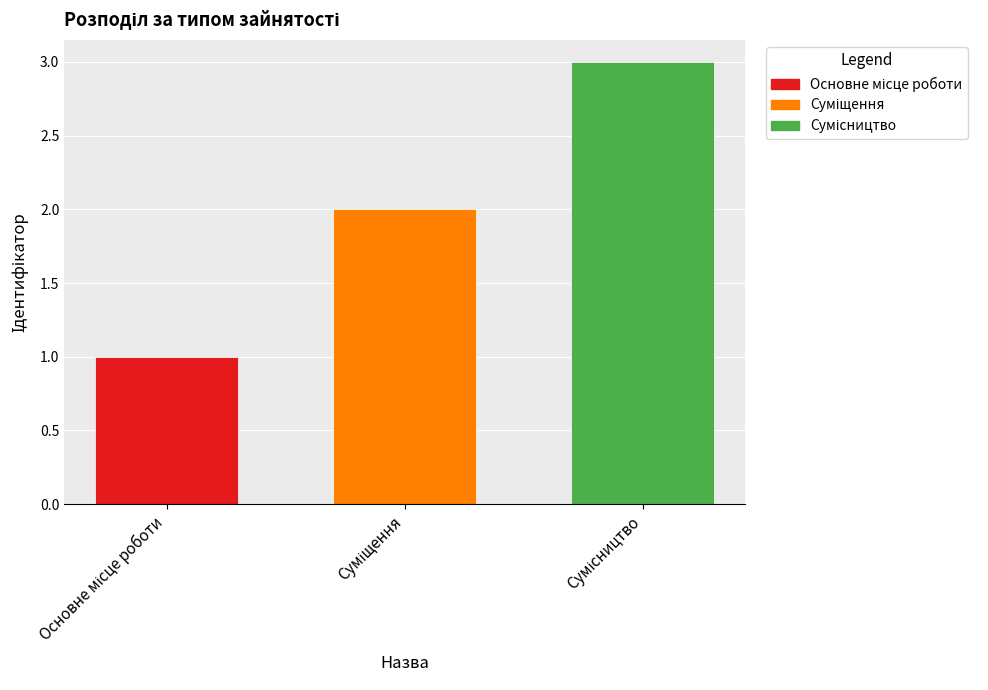

What is the sum of all values?

6